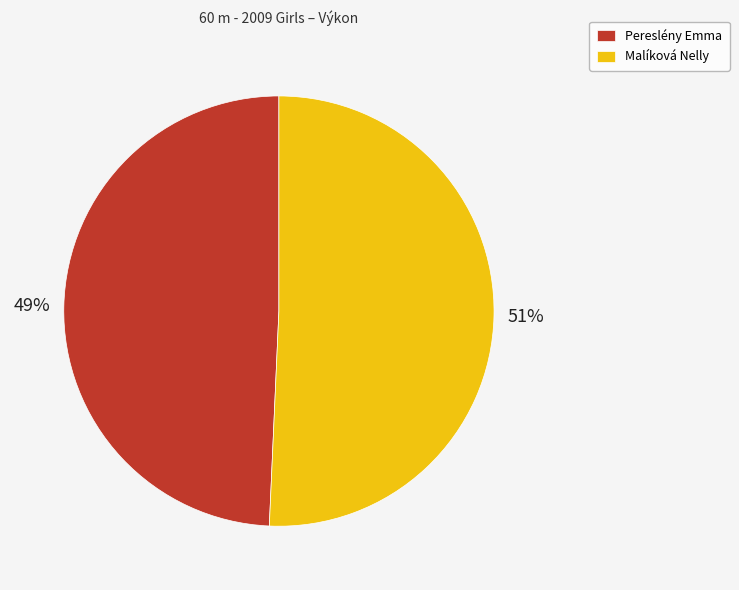

Which category has the smallest portion of the pie?

Pereslény Emma